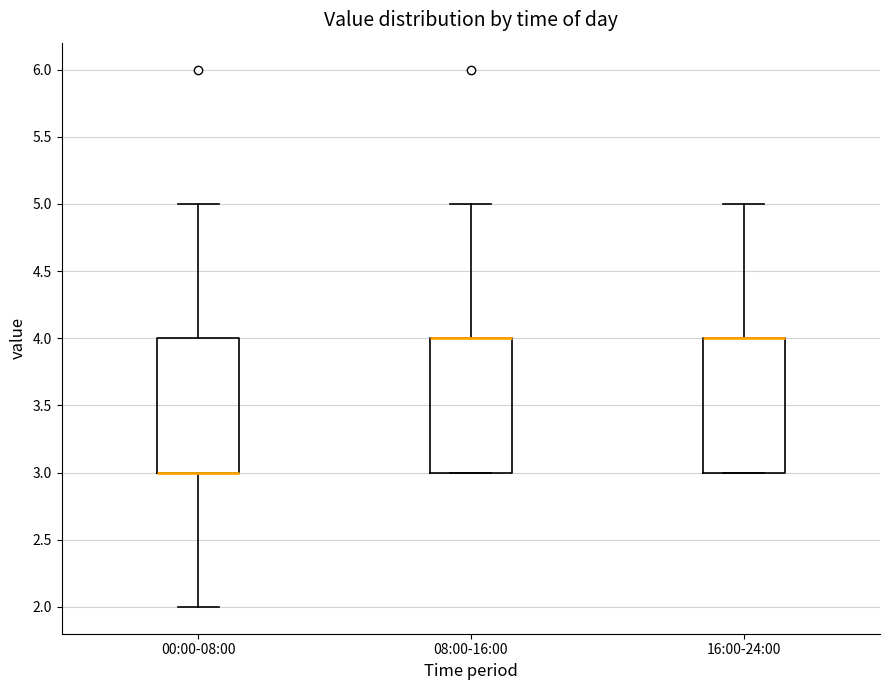

Reading left to right, read every box against the y-axis: the position of its median line, the range the box covers, and the ends of its whiskers. The values are not printed on the chart, so give them approximately, as read against the axis.

00:00-08:00: median 3 (drawn on the box's lower edge), box 3 to 4, whiskers 2 to 5
08:00-16:00: median 4 (drawn on the box's upper edge), box 3 to 4, whiskers 3 to 5
16:00-24:00: median 4 (drawn on the box's upper edge), box 3 to 4, whiskers 3 to 5